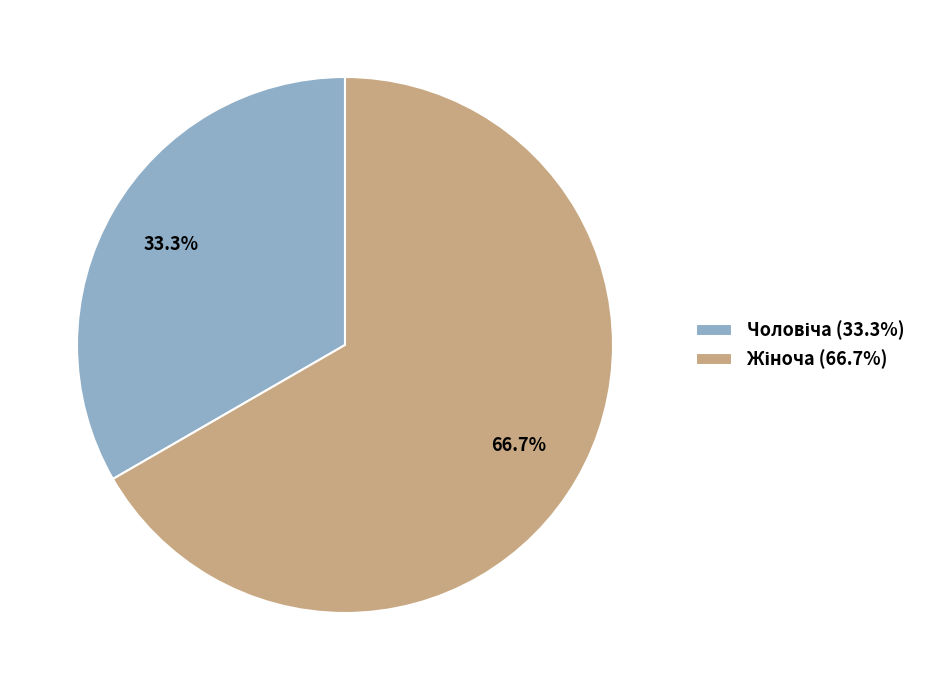

Does any single category account for the majority?

Yes